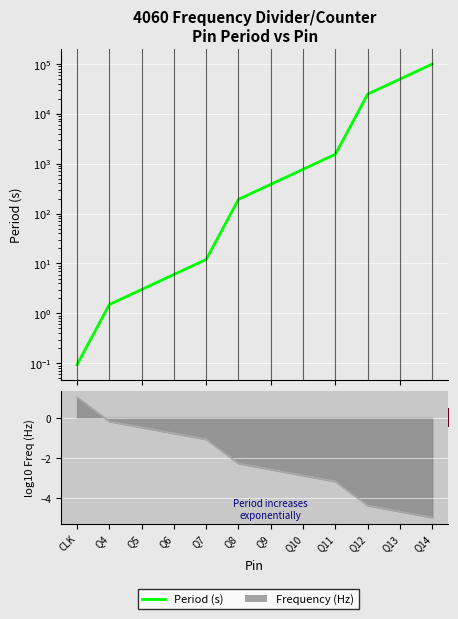

The value at Q13 is 73283.6. True or false?

False